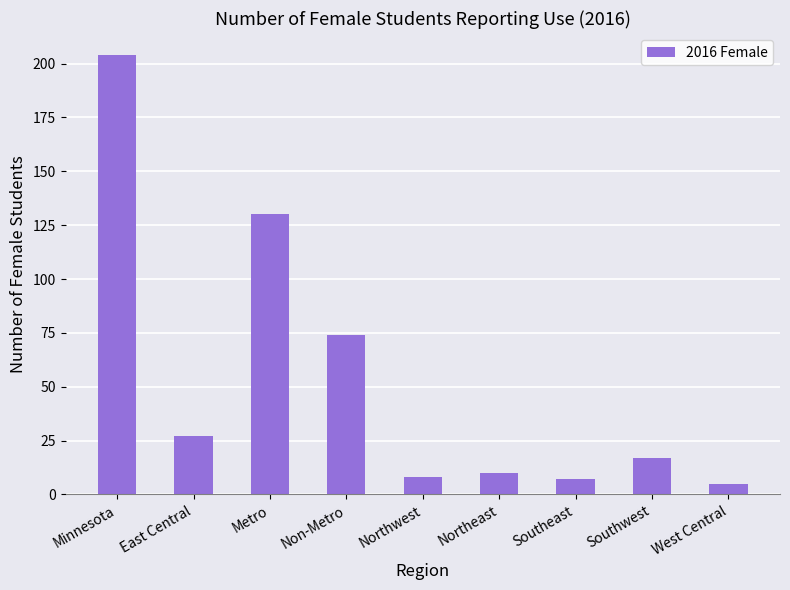

What is the difference between the maximum and minimum values?

199